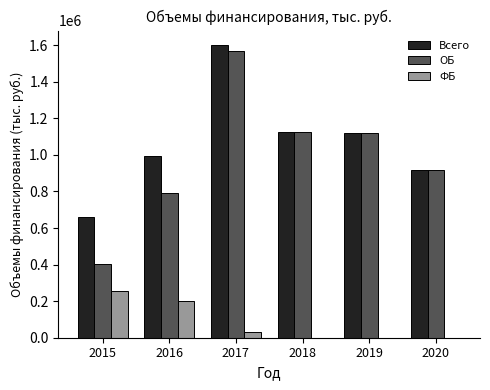

What is the total value across all series at 2016?

1983333.8